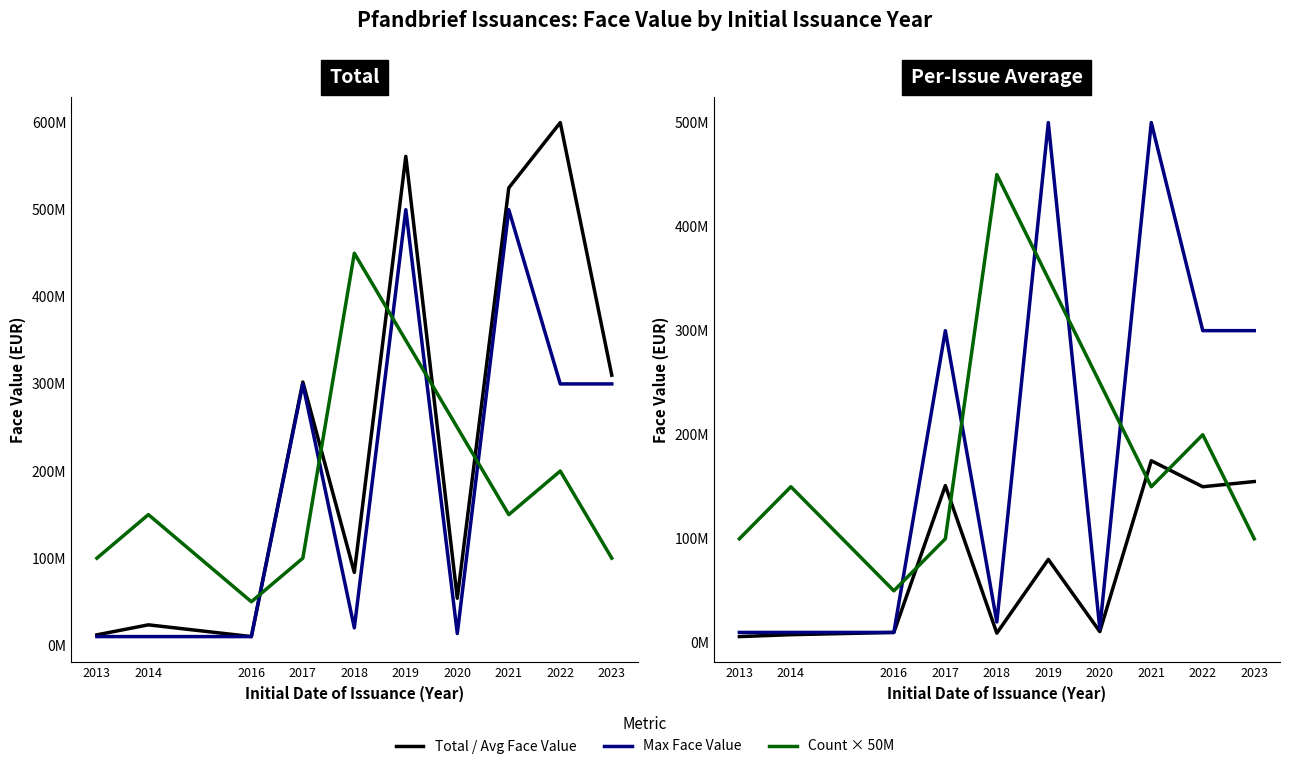

At which label is Count × 50M closest to 250000000?

2020